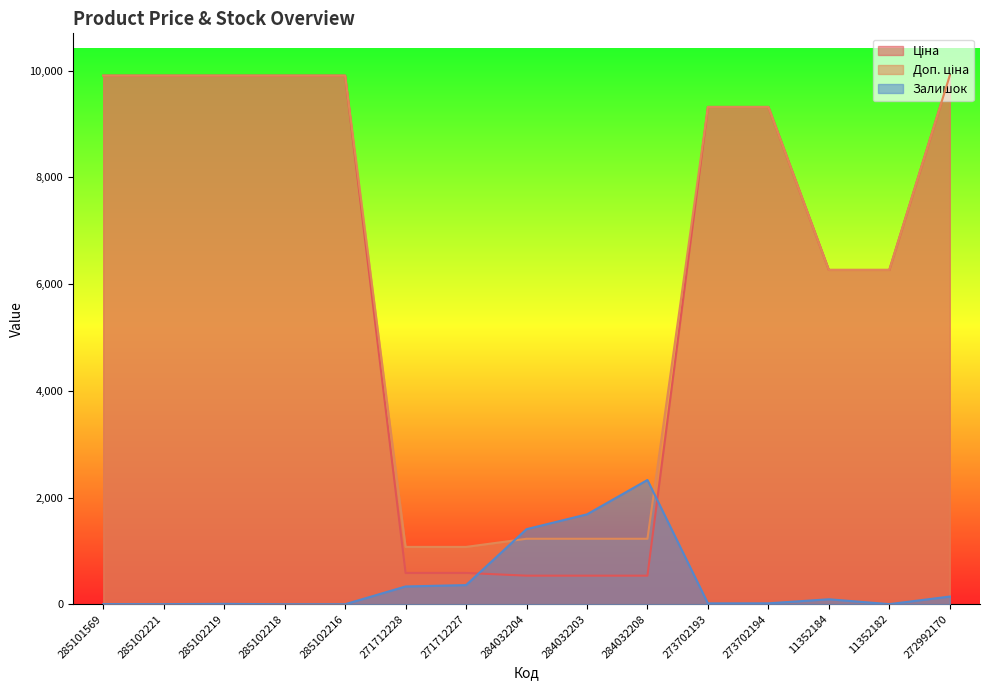

Where do Залишок and Доп. ціна first cross each other?

271712227 and 284032204